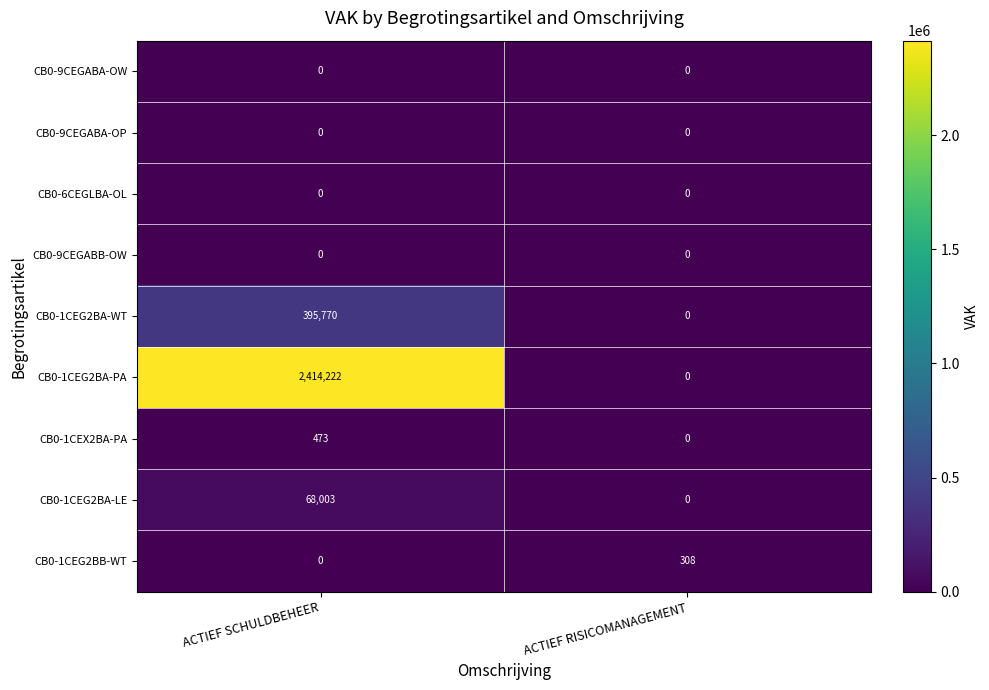

What is the total value across all series at ACTIEF SCHULDBEHEER?

2878468